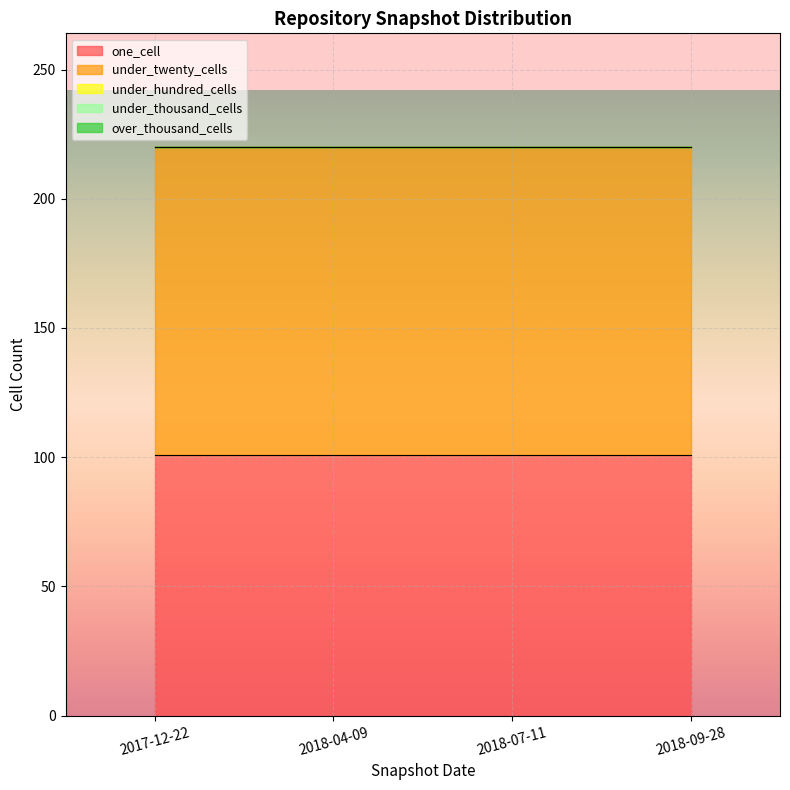

Between 2018-07-11 and 2018-09-28, which is larger?

2018-07-11